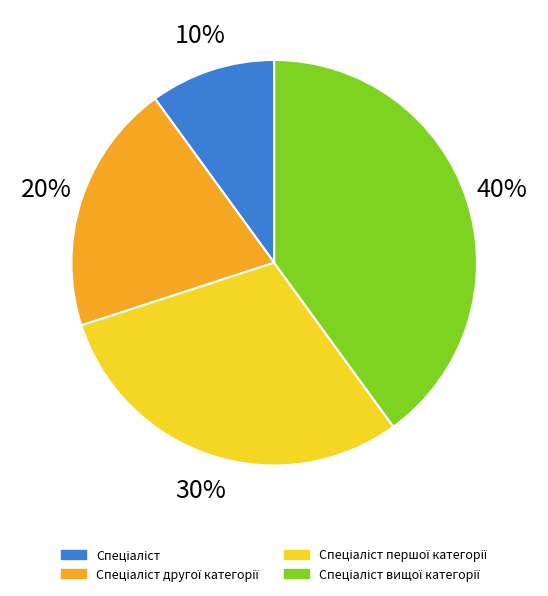

Does any single category account for the majority?

No